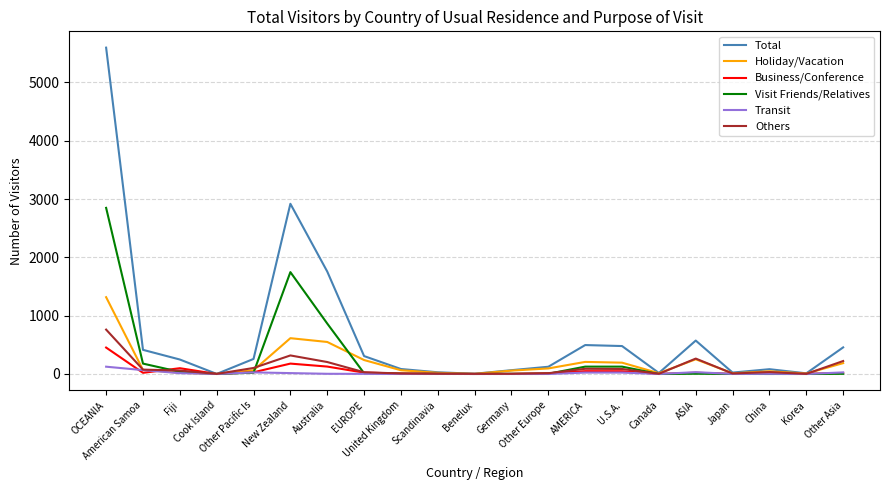

What is the sum of all Holiday/Vacation values?

4030